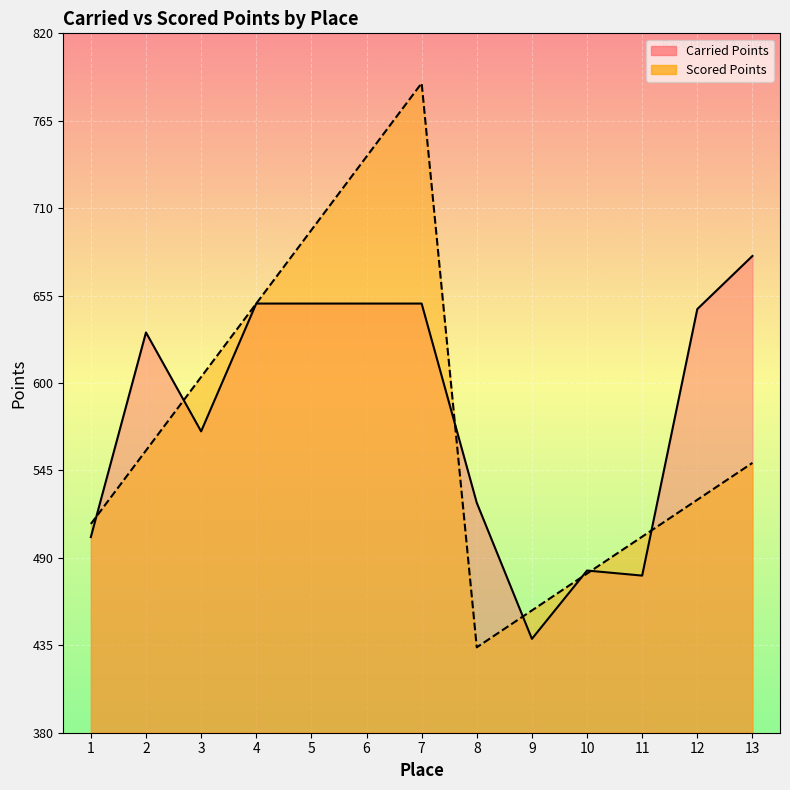

What is the difference between the highest and lowest values at 6?

92.4